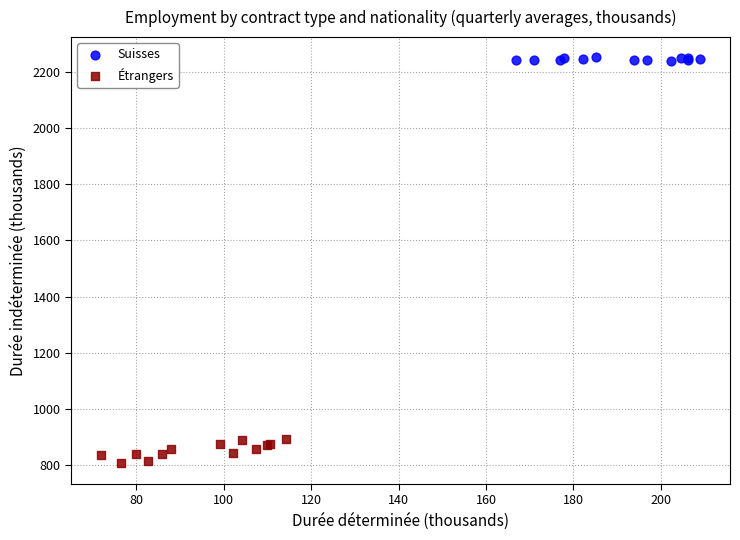

What are all the series names shown in the legend?

Suisses, Étrangers